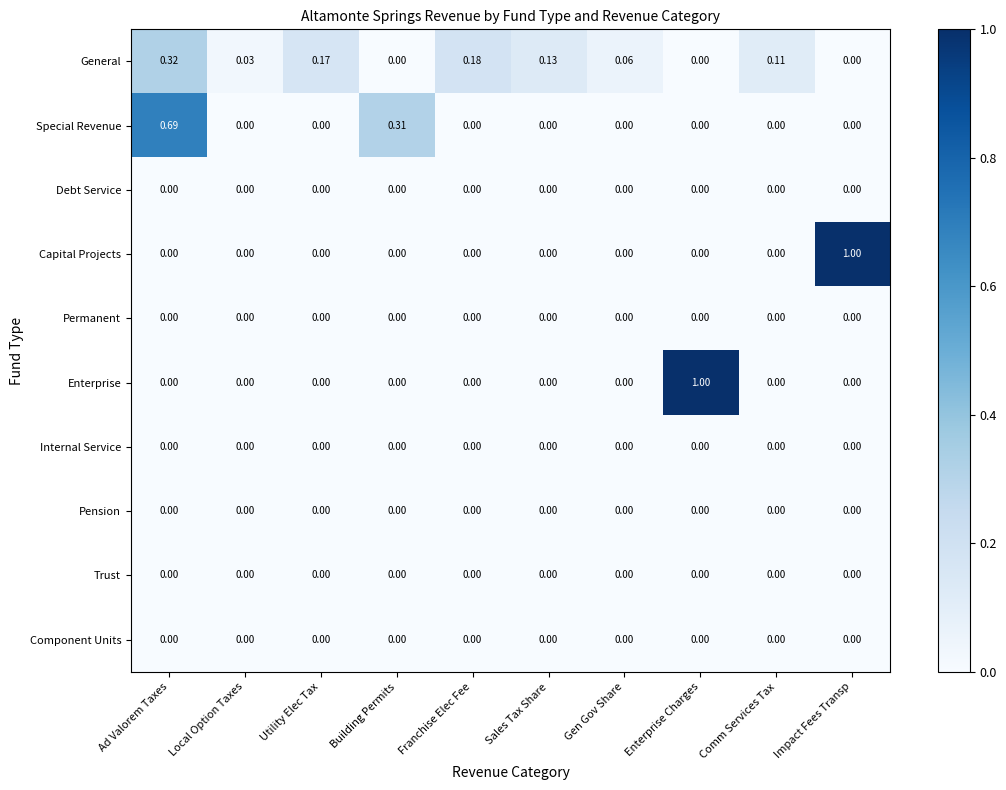

Which series changed the most between Gen Gov Share and Enterprise Charges?

Enterprise